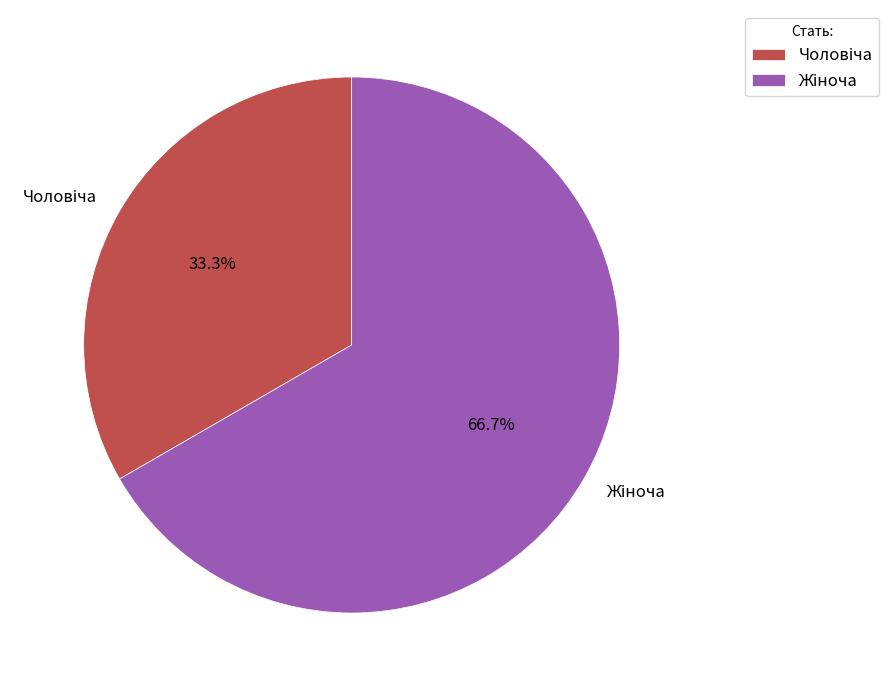

Does any single category account for the majority?

Yes